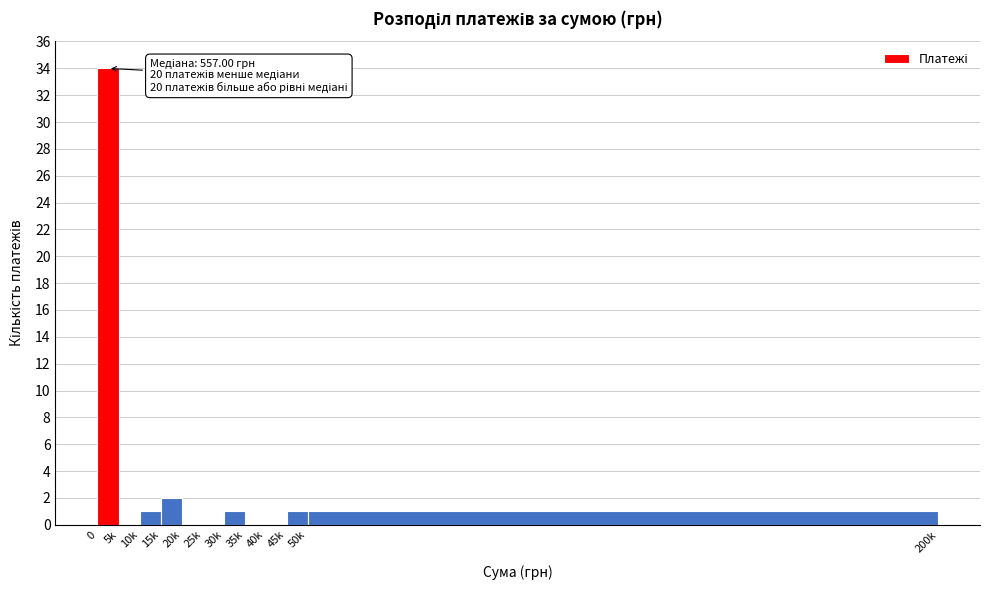

Reading right to left, extract all data points from this chart.

50k=1	45k=1	40k=0	35k=0	30k=1	25k=0	20k=0	15k=2	10k=1	5k=0	0=34